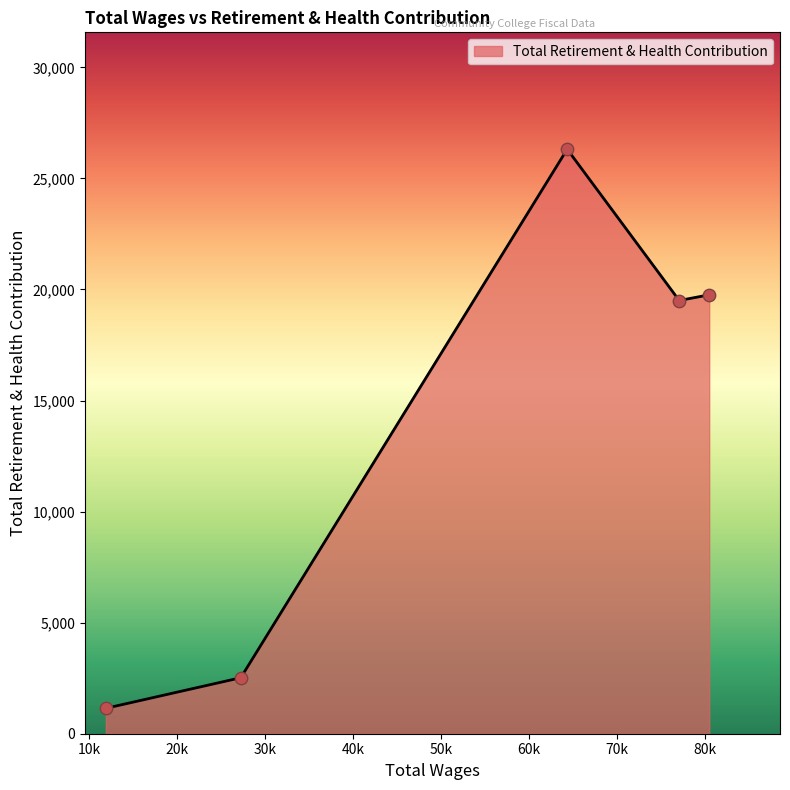

What is the minimum value shown in the chart?

1144